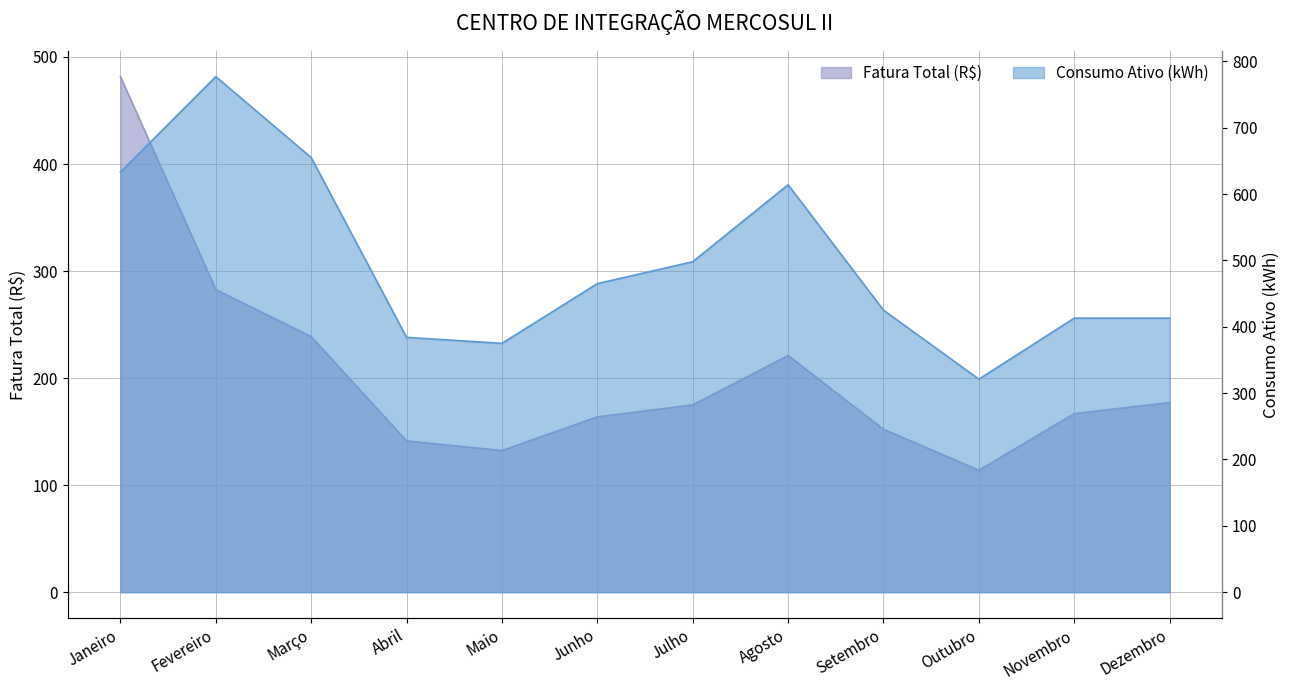

True or false: Fatura Total (R$) and Consumo Ativo (kWh) cross at least once.

False